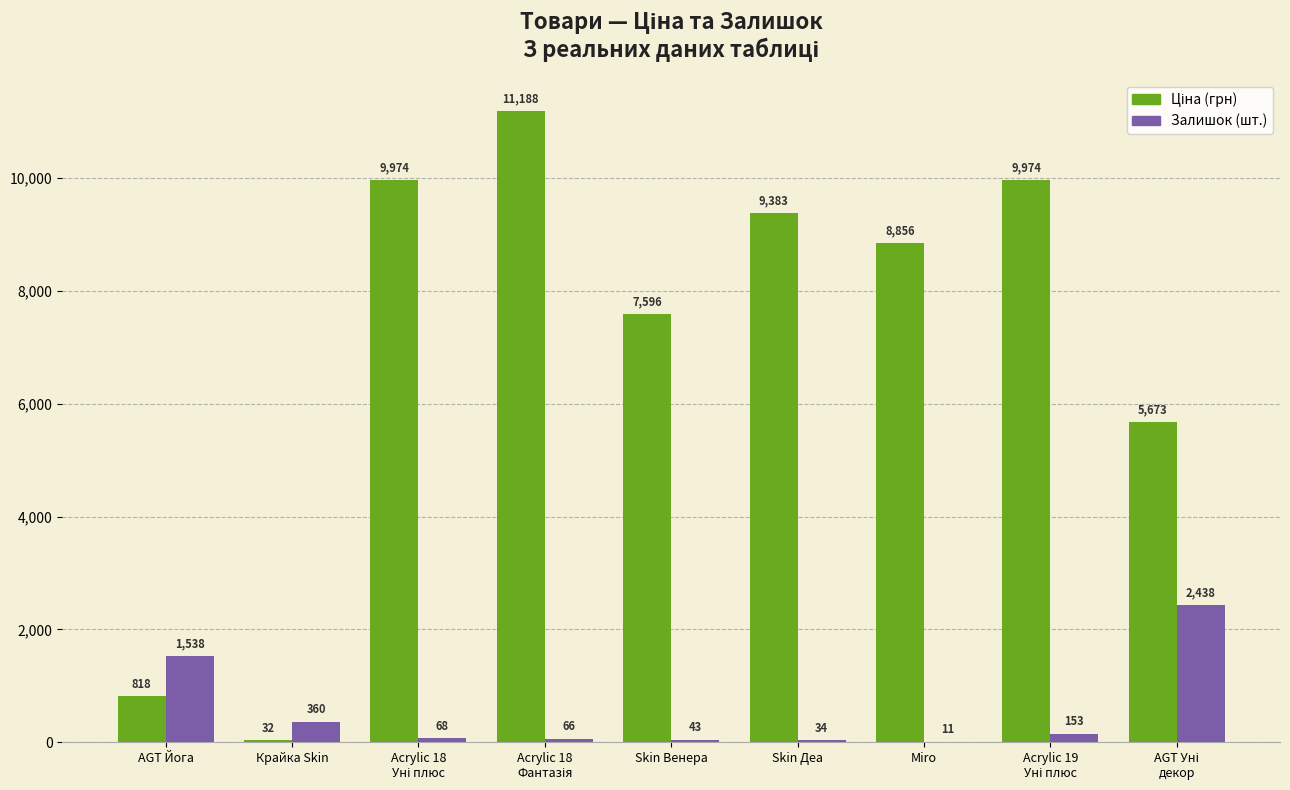

Reading left to right, extract all data points from this chart.

Ціна: AGT Йога=818.5	Крайка Skin=32.0	Acrylic 18
Уні плюс=9975.0	Acrylic 18
Фантазія=11188.2	Skin Венера=7596.5	Skin Деа=9384.0	Miro=8856.7	Acrylic 19
Уні плюс=9975.0	AGT Уні
декор=5673.8
Залишок: AGT Йога=1538.0	Крайка Skin=360.0	Acrylic 18
Уні плюс=68.0	Acrylic 18
Фантазія=66.0	Skin Венера=43.0	Skin Деа=34.0	Miro=11.0	Acrylic 19
Уні плюс=153.0	AGT Уні
декор=2438.0